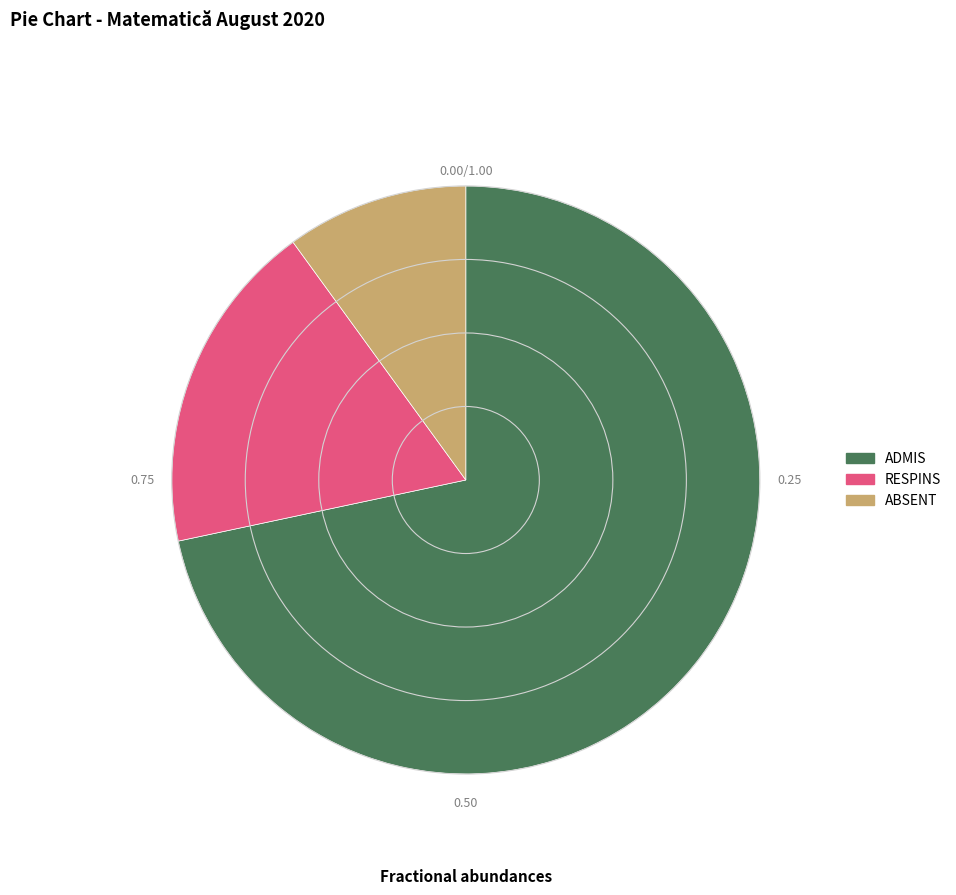

Between ADMIS and ABSENT, which is larger?

ADMIS